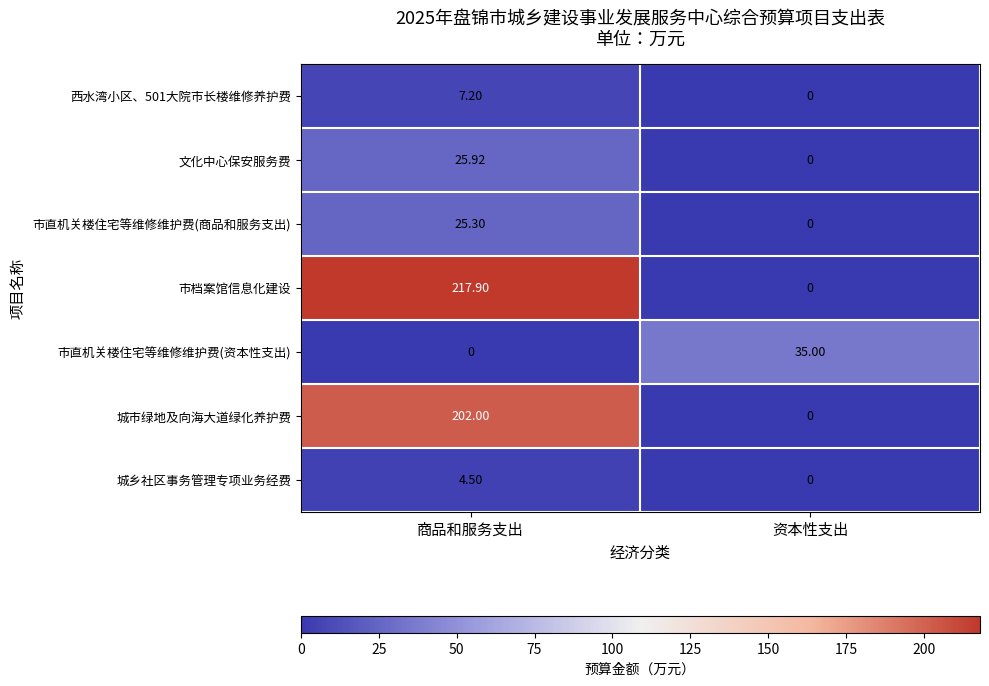

List the labels in order of 城市绿地及向海大道绿化养护费 value, smallest first.

资本性支出, 商品和服务支出